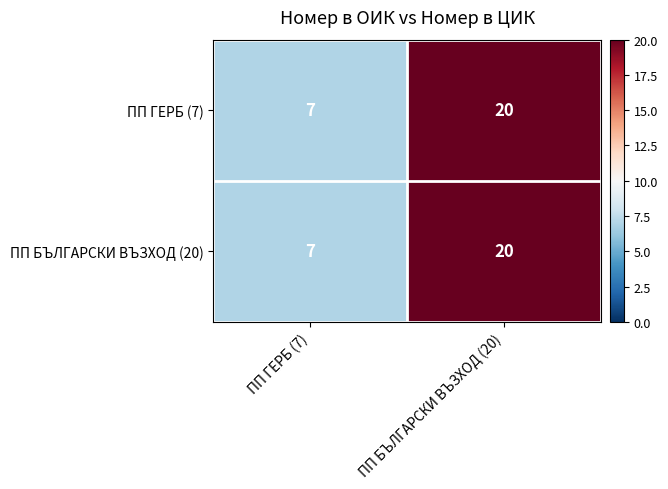

What is the sum of all ПП БЪЛГАРСКИ ВЪЗХОД (20) values?

27